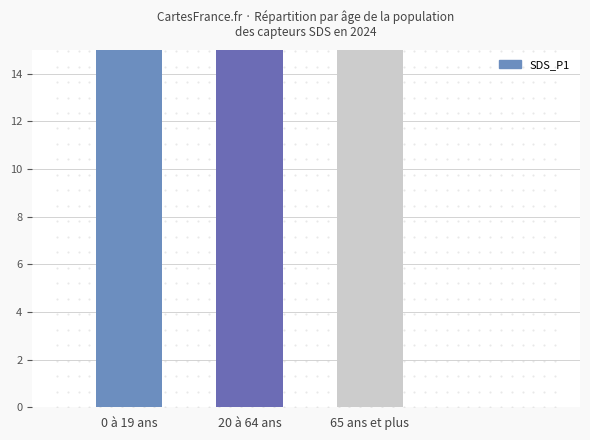

How many bars are there in total?

3